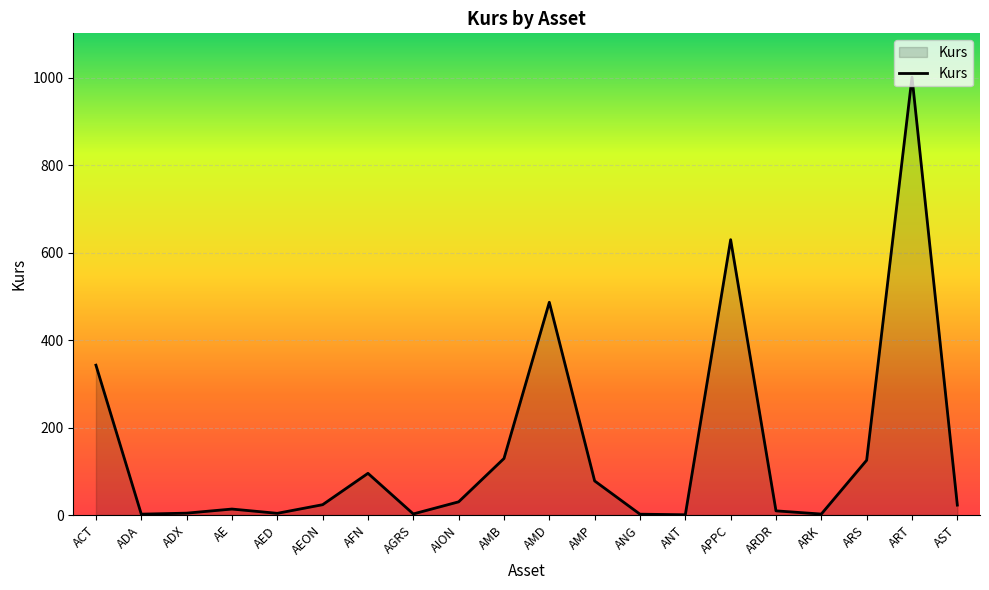

What is the maximum value shown in the chart?

1001.5